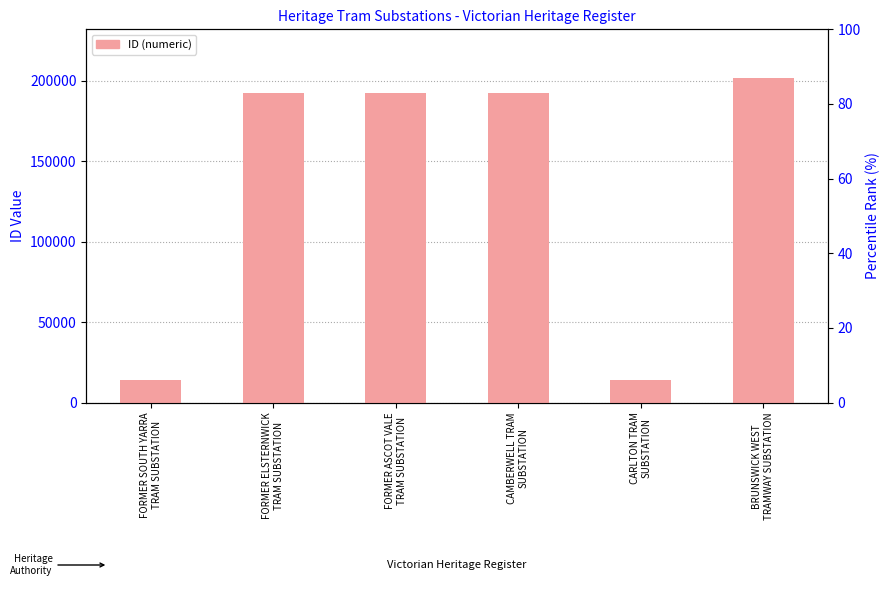

Which label corresponds to the largest value in the chart?

BRUNSWICK WEST
TRAMWAY SUBSTATION